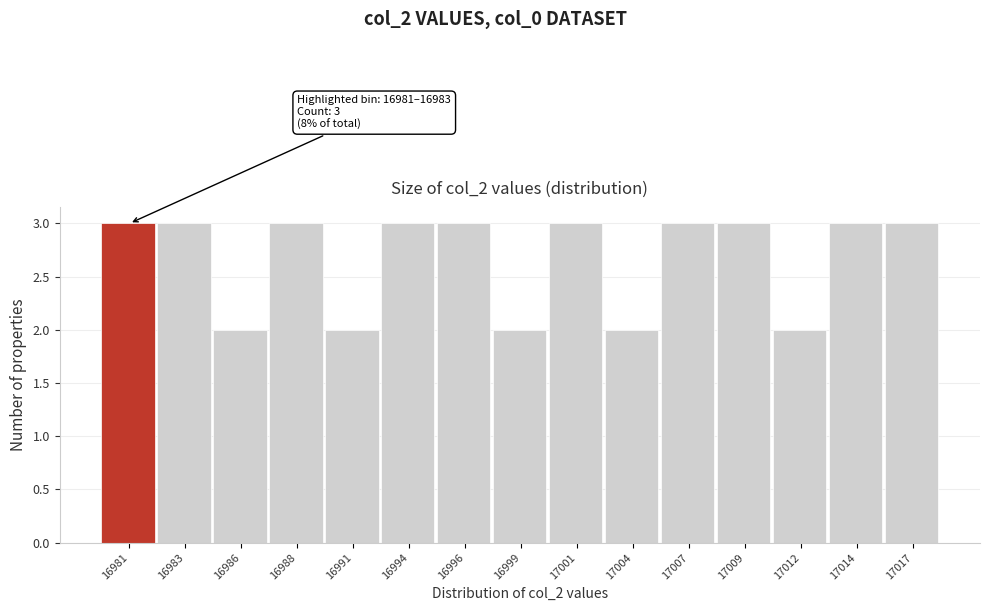

Reading left to right, transcribe all the data shown in this chart.

16981=3	16983=3	16986=2	16988=3	16991=2	16994=3	16996=3	16999=2	17001=3	17004=2	17007=3	17009=3	17012=2	17014=3	17017=3